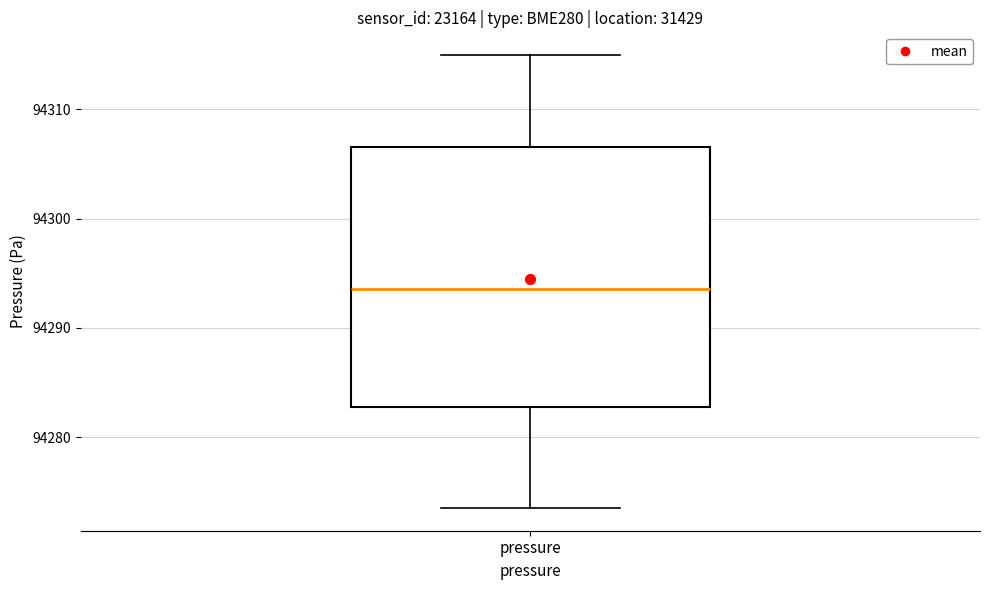

Transcribe this box plot: give where the median line is, the range the box spans, and where the two whiskers end, as read against the y-axis. The values are not printed on the chart, so give them approximately, as read against the axis.

median 94294, box 94283 to 94307, whiskers 94274 to 94315